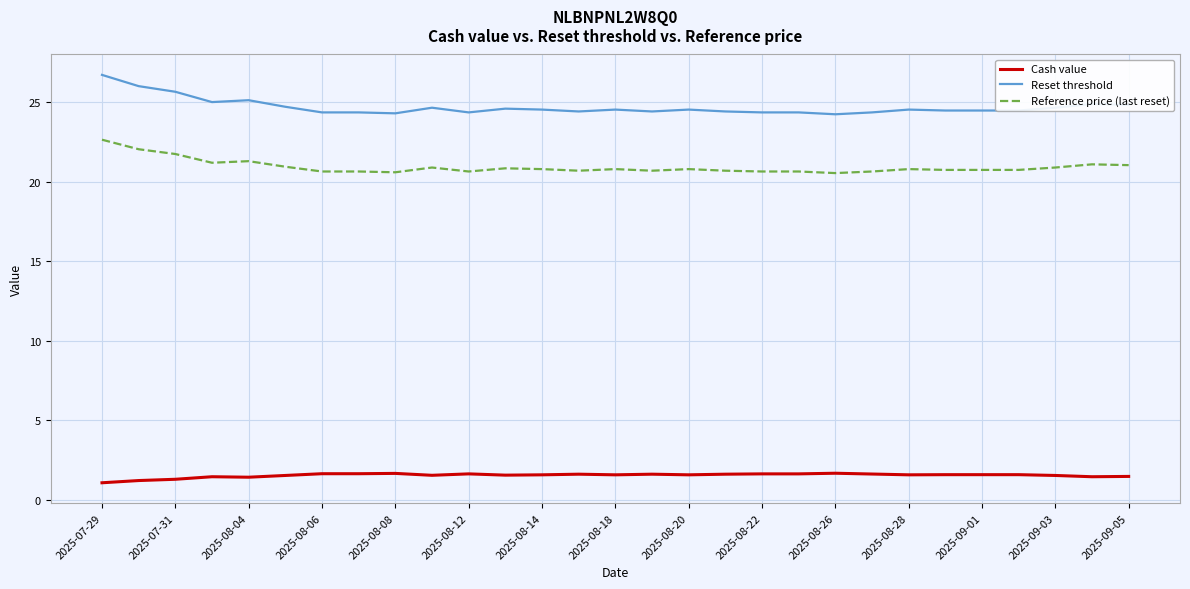

List the series in order of their overall mean, lowest first.

Cash value, Reference price (last reset), Reset threshold